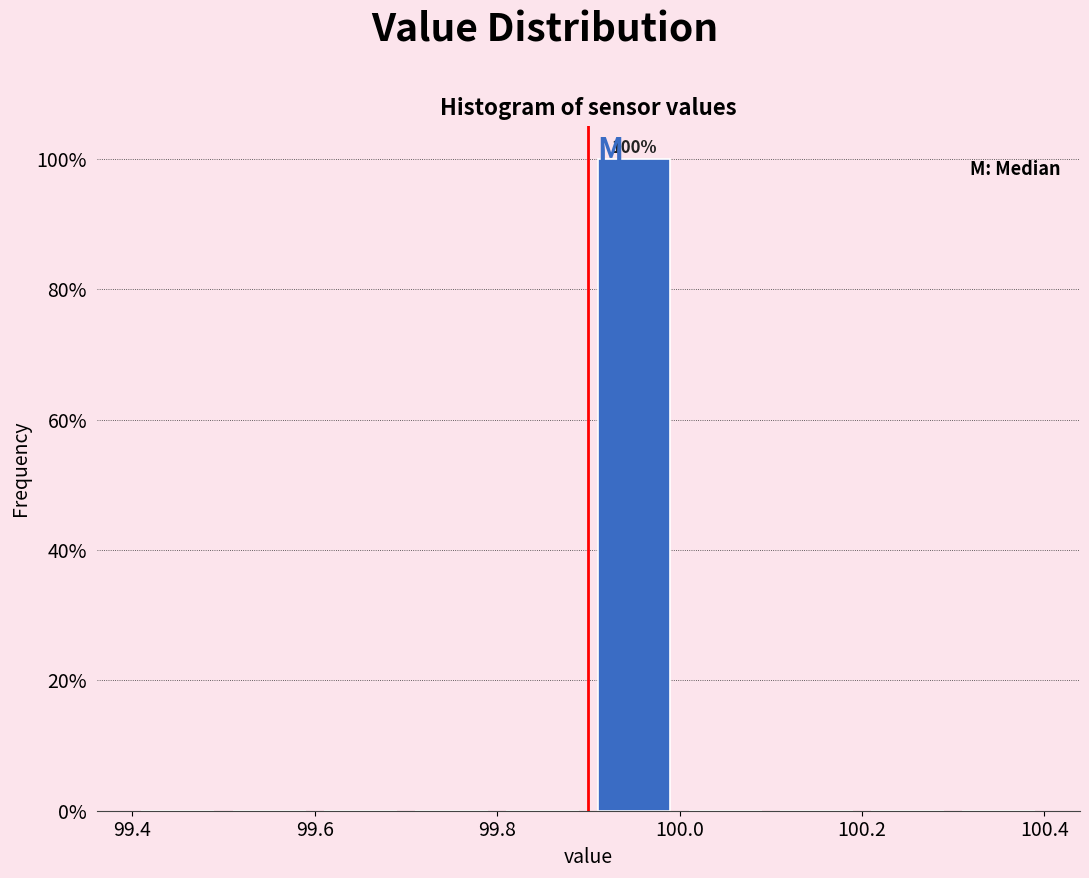

Over which range of the x-axis is the bar tallest?

99.9 to 100.0